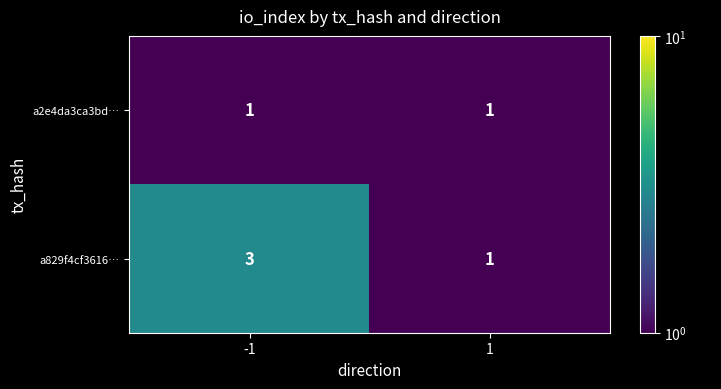

What is the greatest value displayed?

3